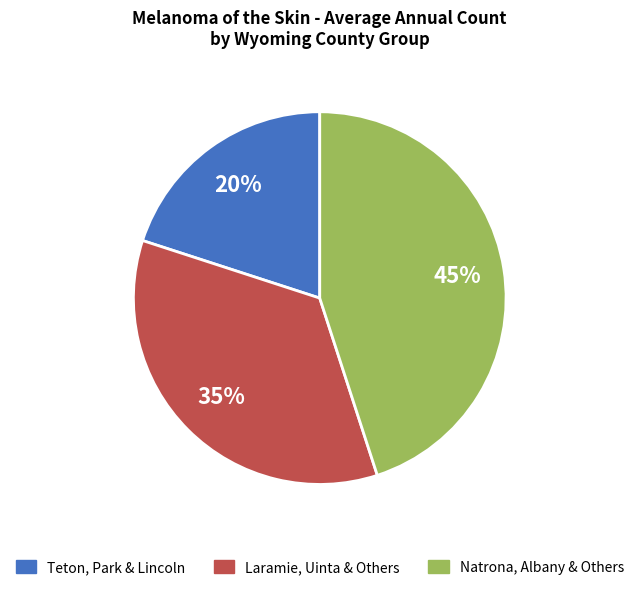

To the nearest percent, what portion does Teton, Park & Lincoln represent?

20%